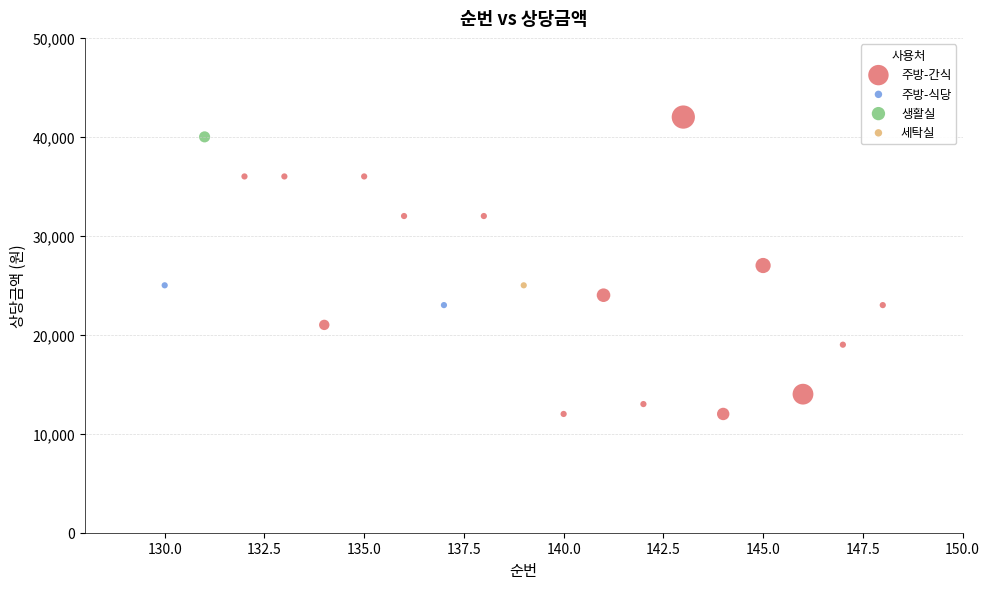

What are all the series names shown in the legend?

주방-간식, 주방-식당, 생활실, 세탁실